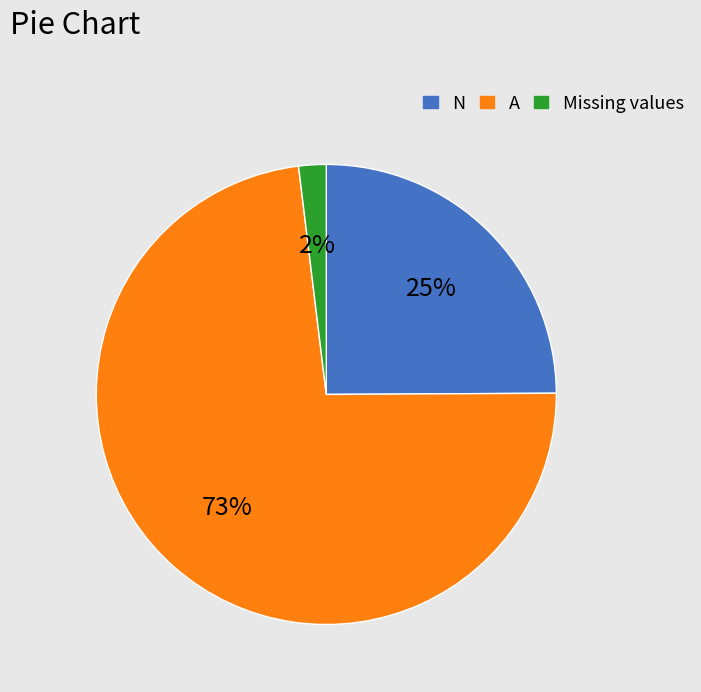

Is there a majority slice in this chart?

Yes